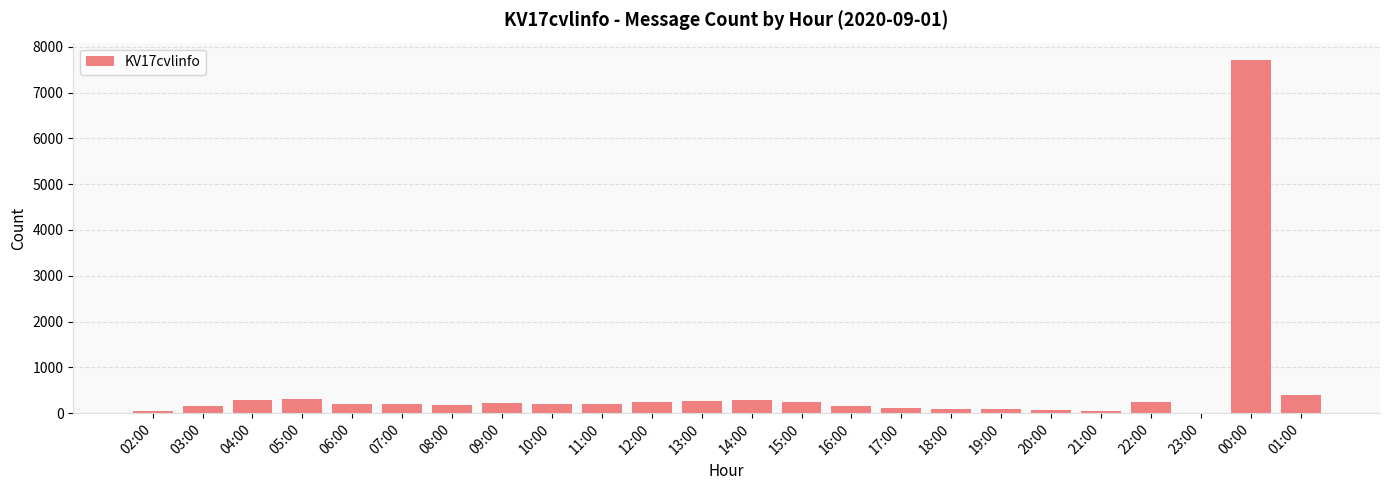

Which category has the highest value across all series?

00:00